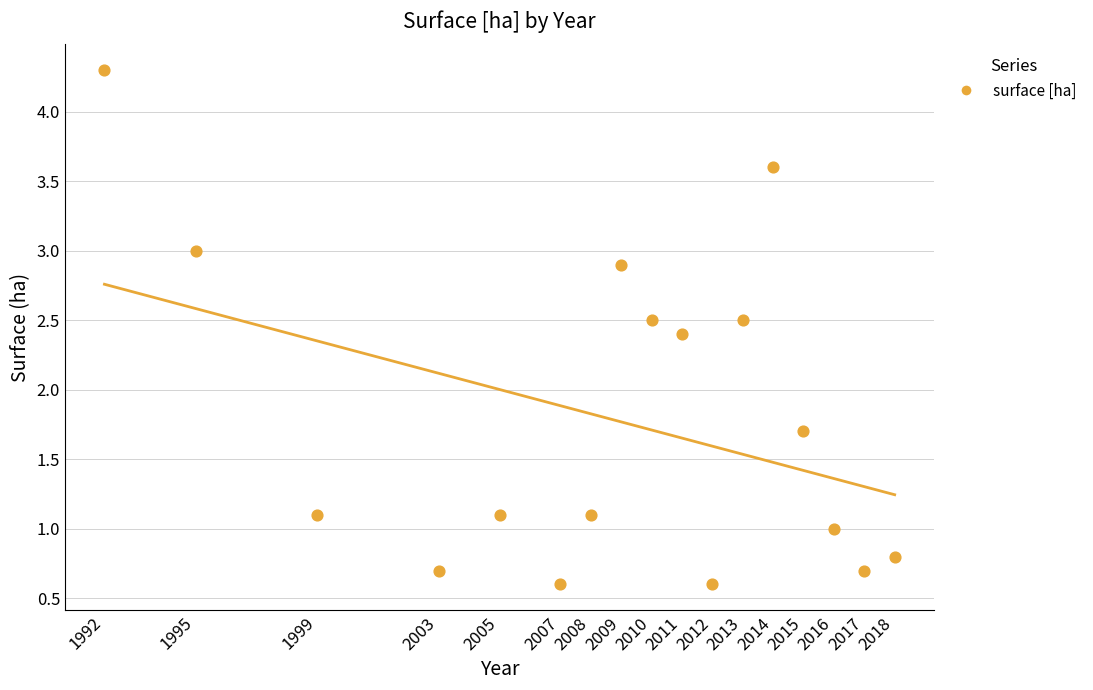

What Y value in the scatter plot is closest to 2?

1.7